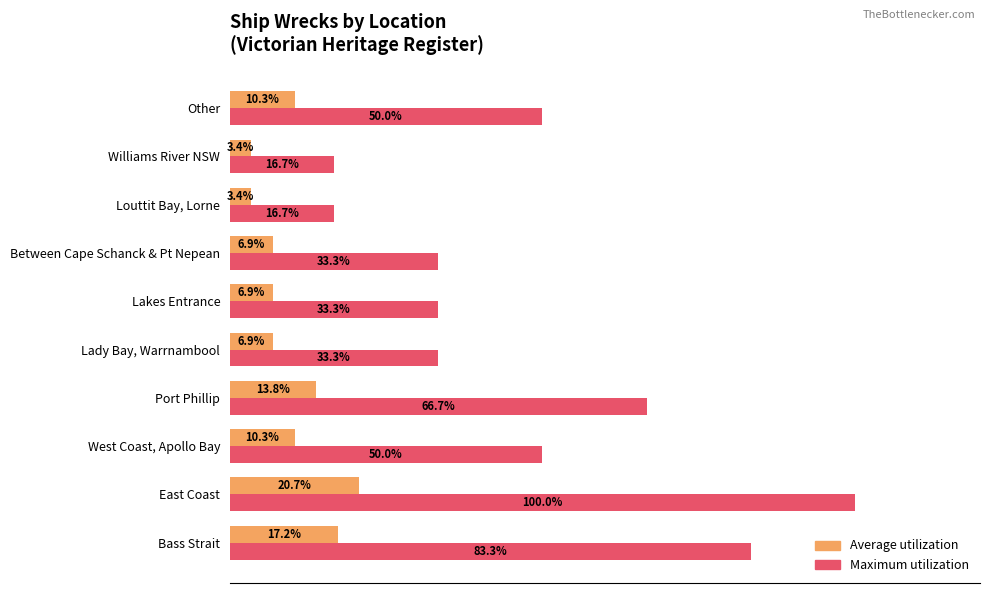

Rank the series by their average value, from lowest to highest.

Average utilization, Maximum utilization